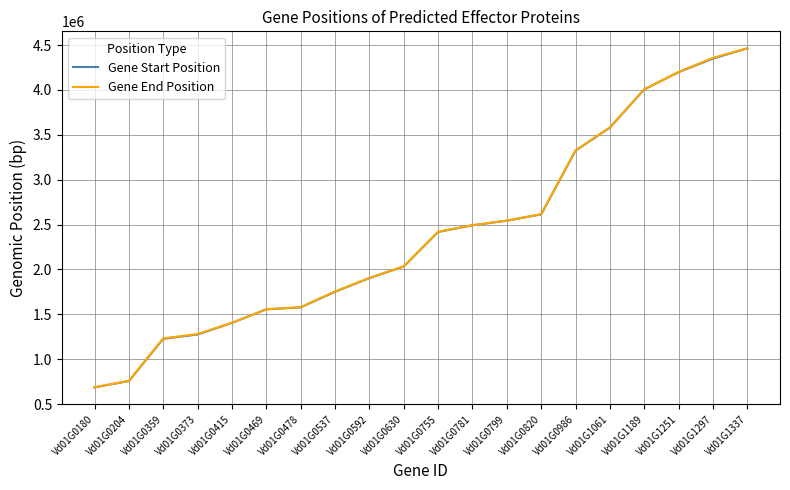

At which category does the chart reach its peak across all series?

Vd01G1337